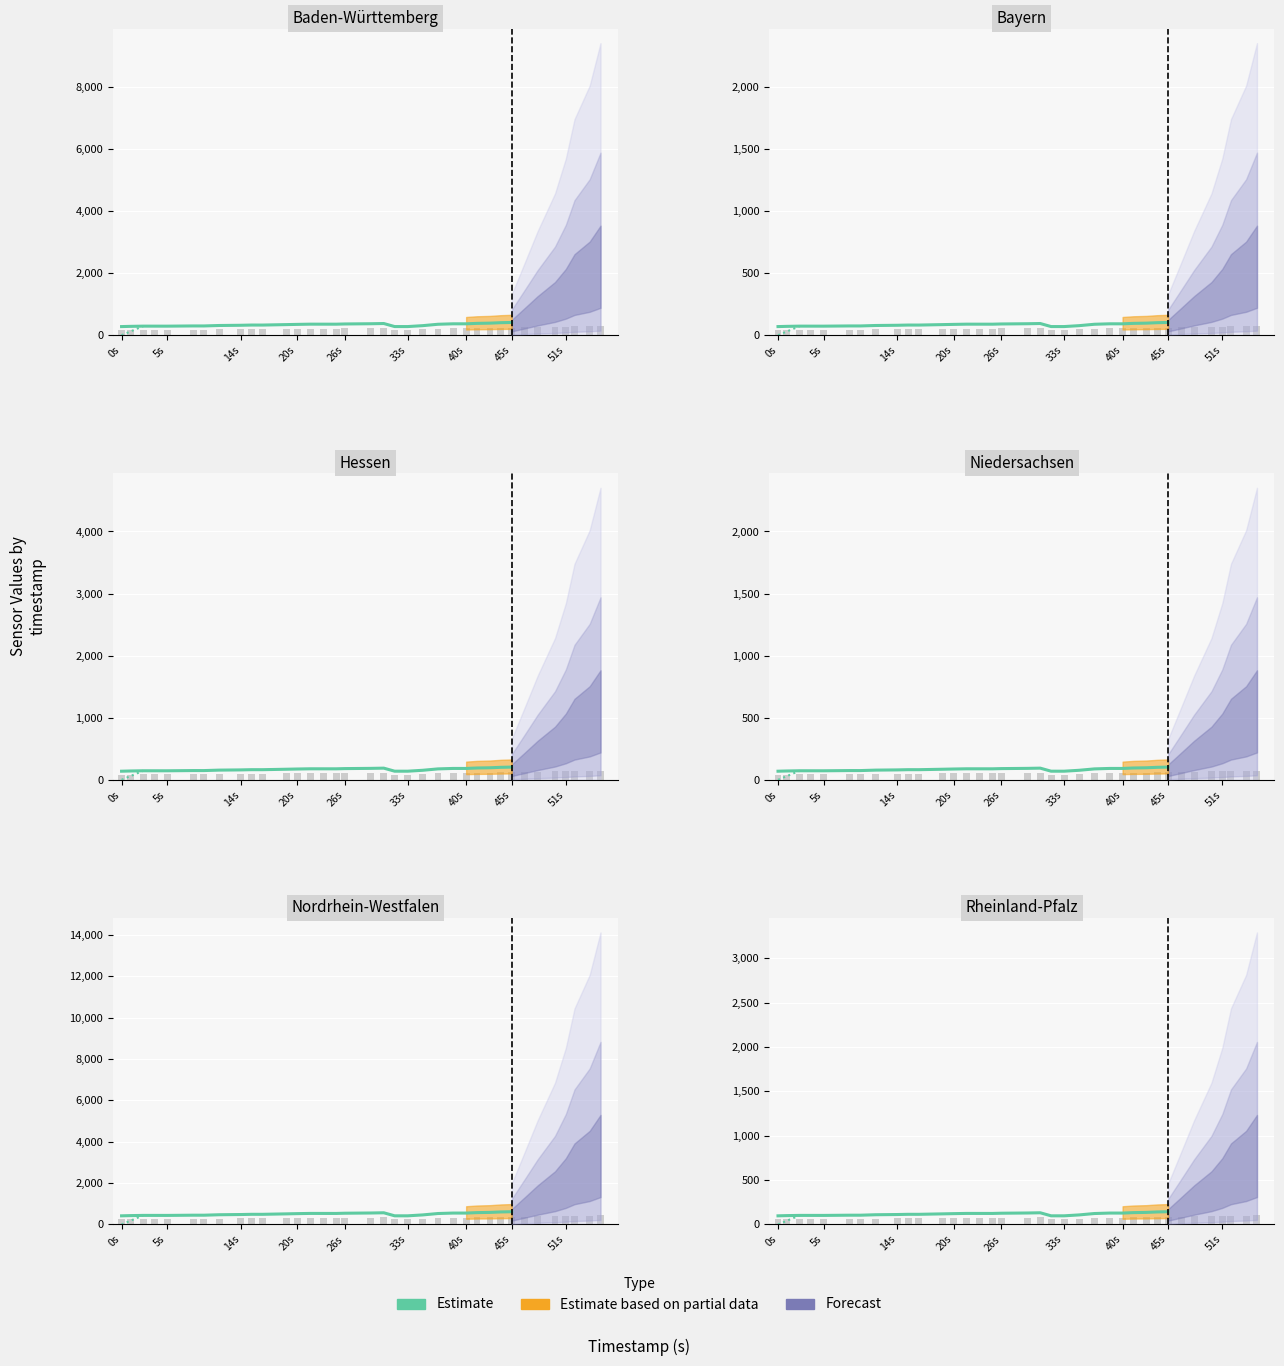

How many bars are there in total?

29